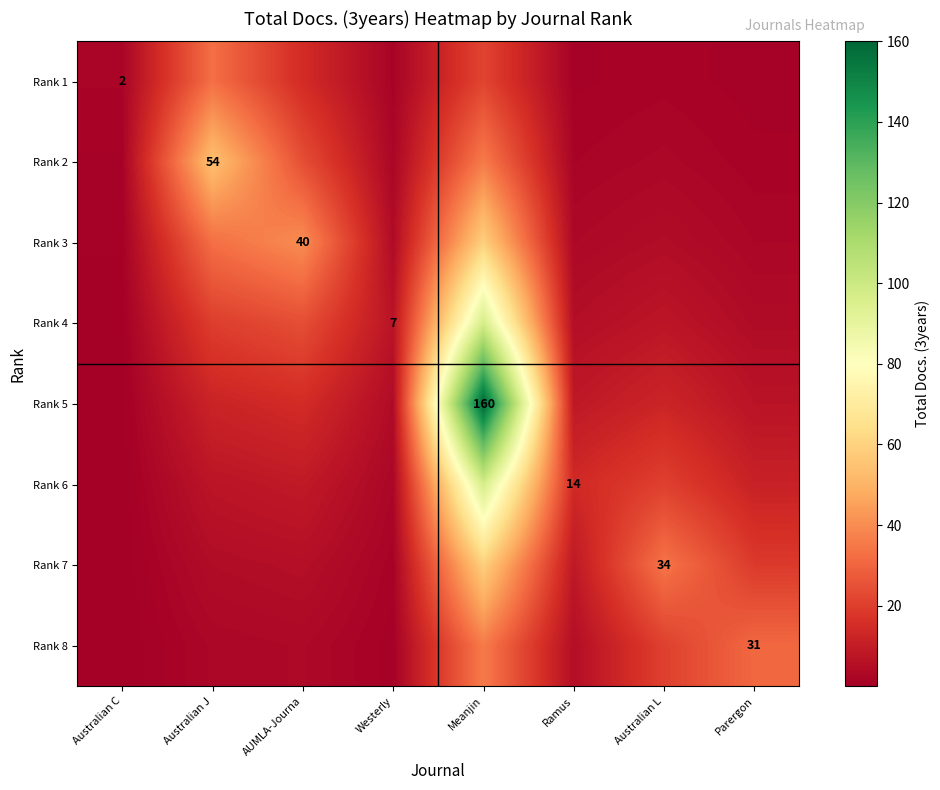

Which series has the widest spread of values?

Rank 5